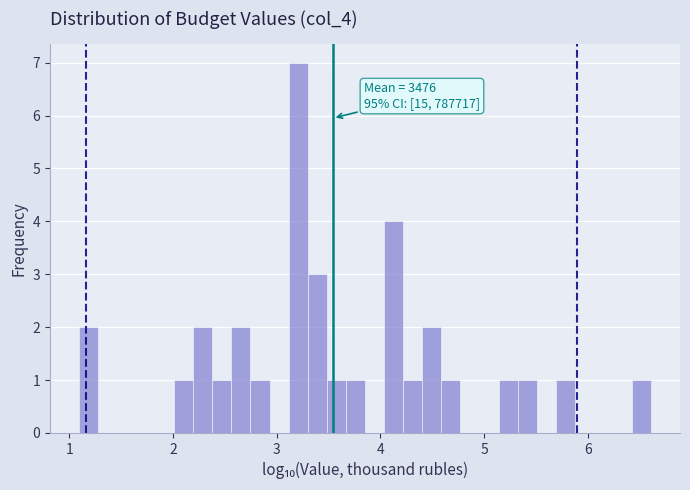

Around what value on the x-axis is the tallest bar? Give the approximate position of its centre, as read against the axis.

3.2